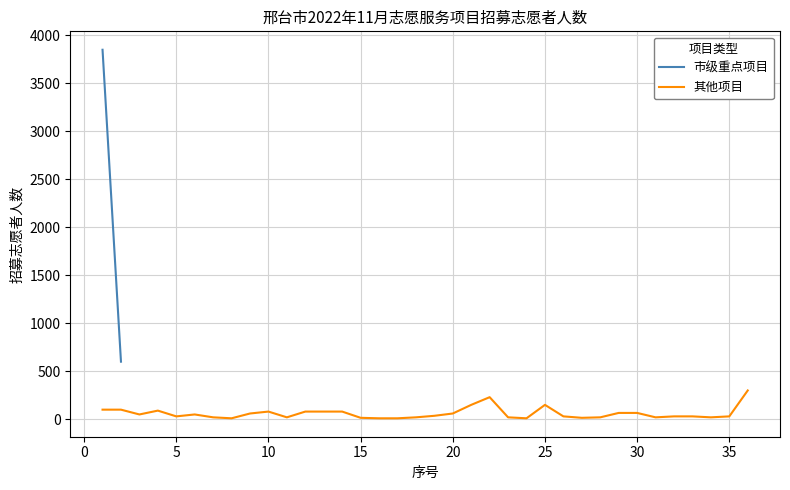

What is the maximum value for 其他项目?

300